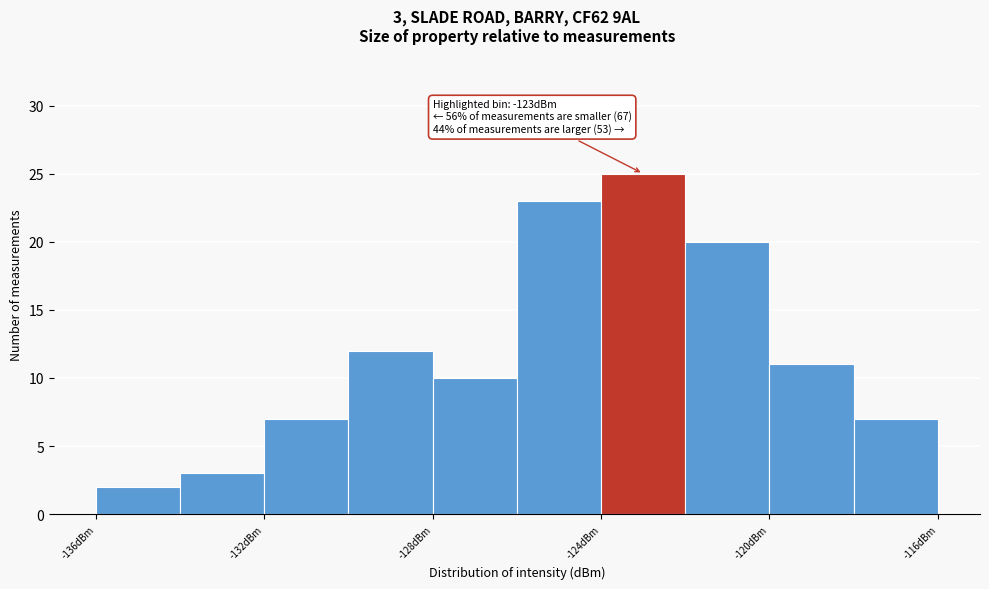

Over which range of the x-axis is the bar tallest?

-124 to -122